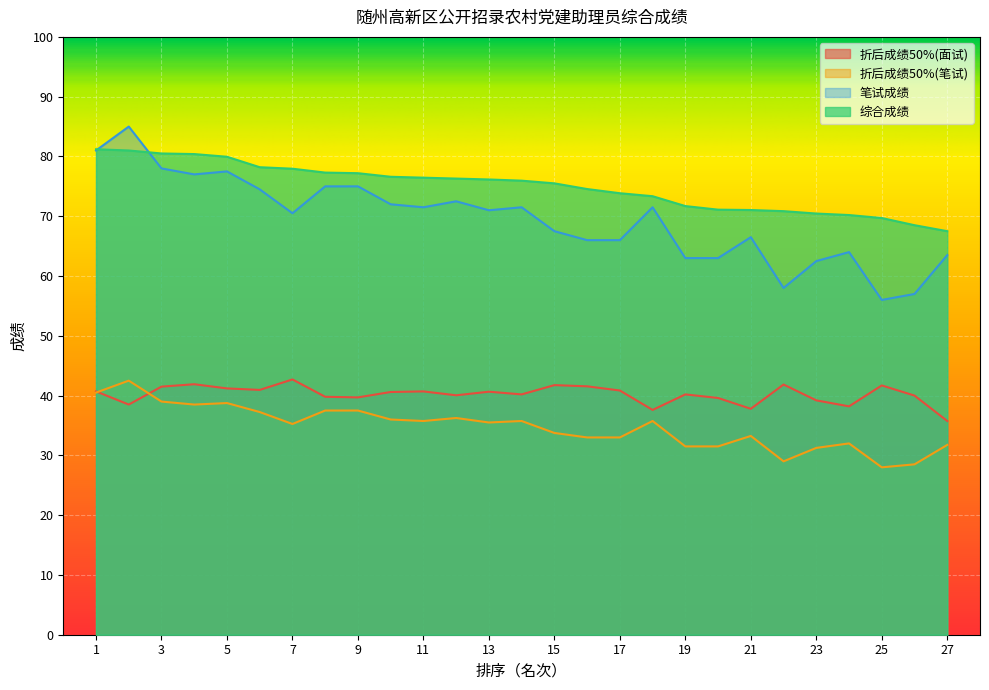

At 10, list the series in order from smallest to largest.

折后成绩50%(笔试), 折后成绩50%(面试), 笔试成绩, 综合成绩